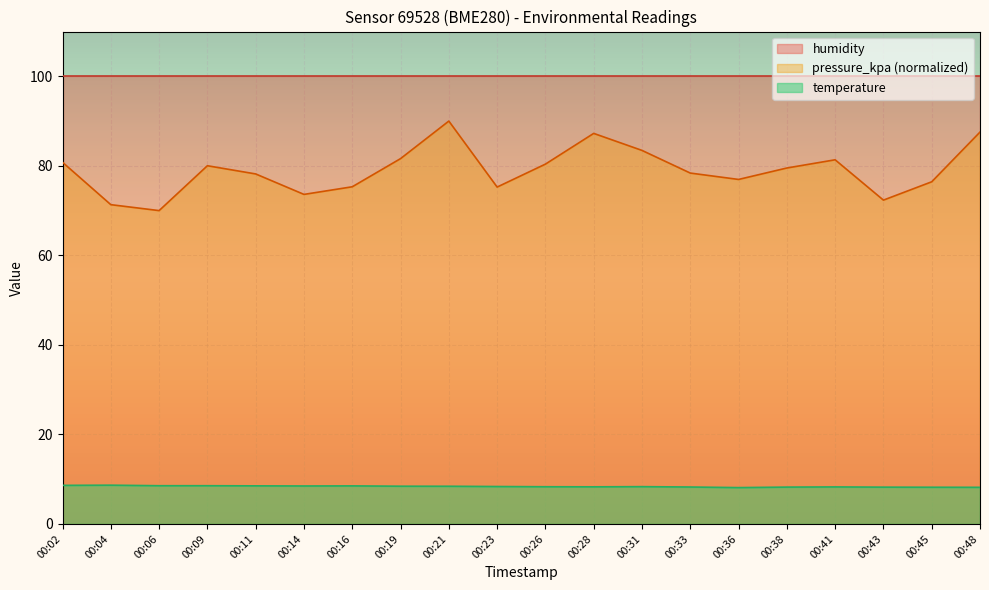

How many values in the pressure_kpa series are below 79?

10